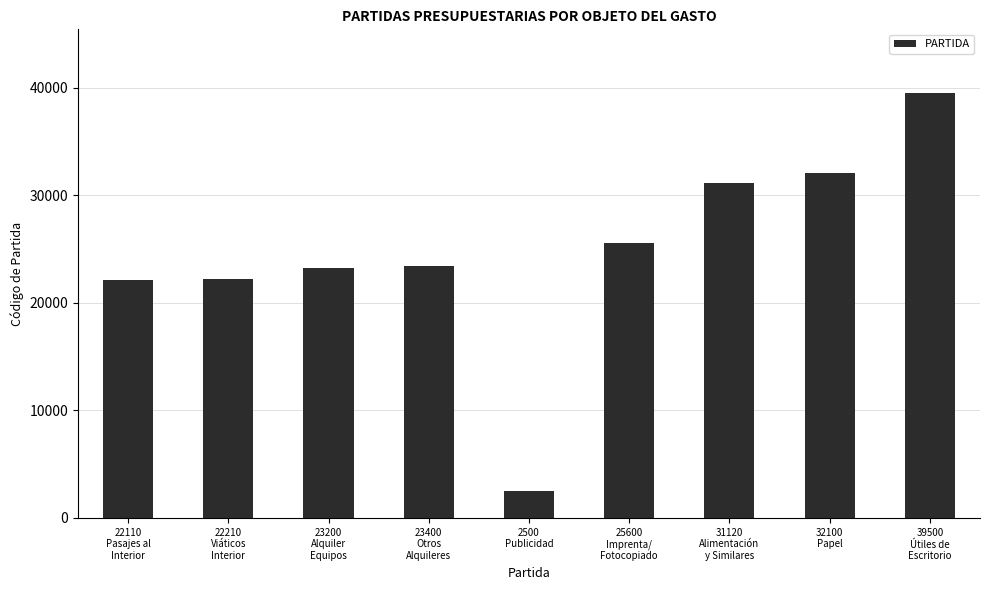

How many data points does each series have?

9